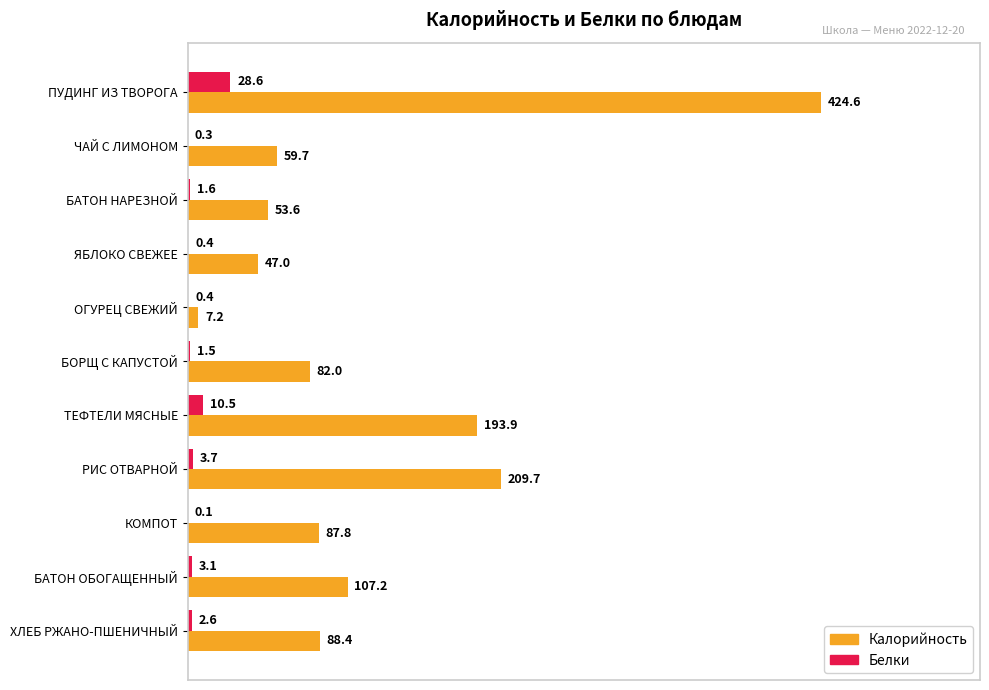

Which series has the widest spread of values?

Калорийность